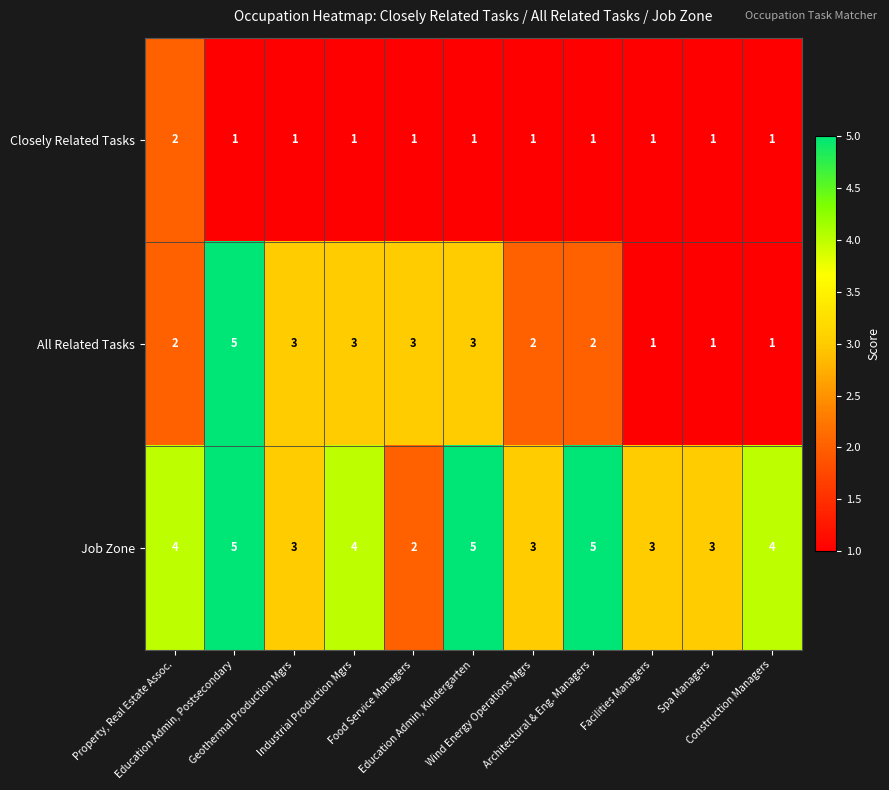

Which series has the largest total across all categories?

Job Zone